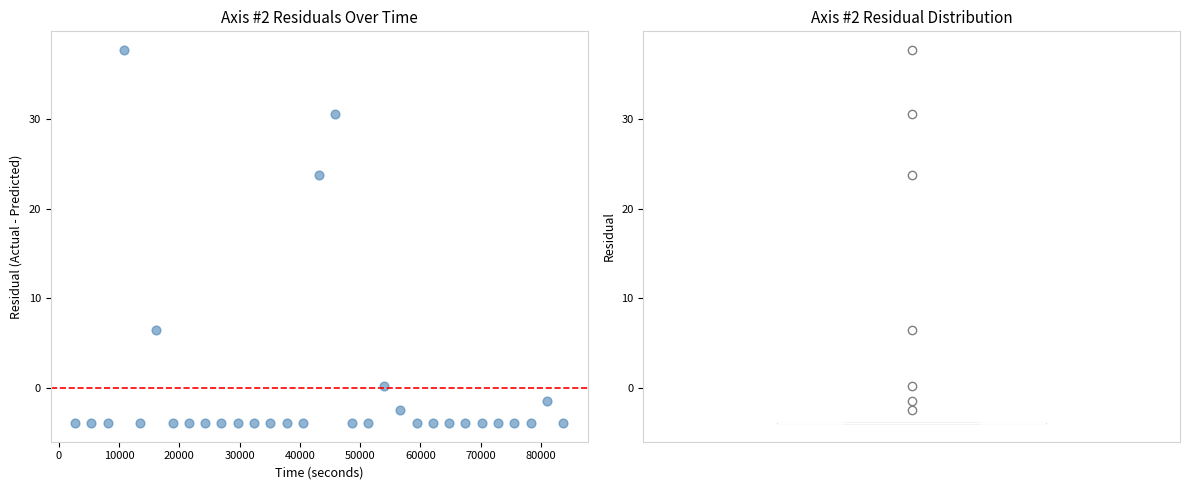

What Y value in the scatter plot is closest to 16?

23.8